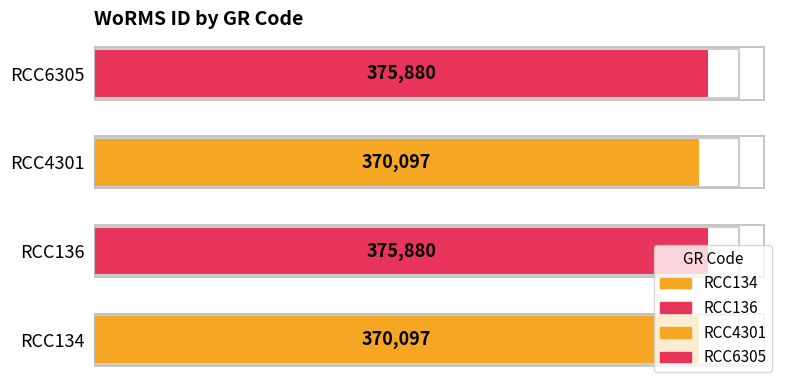

What is the minimum value shown in the chart?

370097